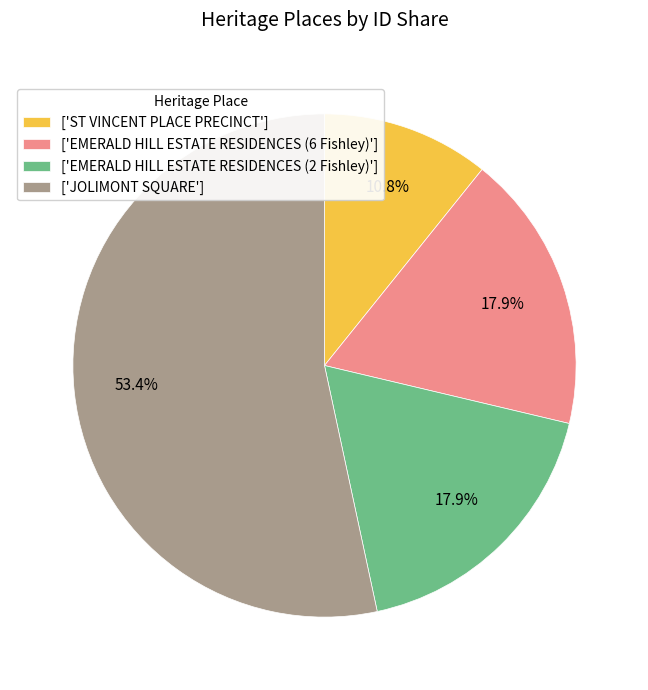

Combined, what portion of the pie is ['EMERALD HILL ESTATE RESIDENCES (2 Fishley)'] and ['ST VINCENT PLACE PRECINCT']?

28.7%